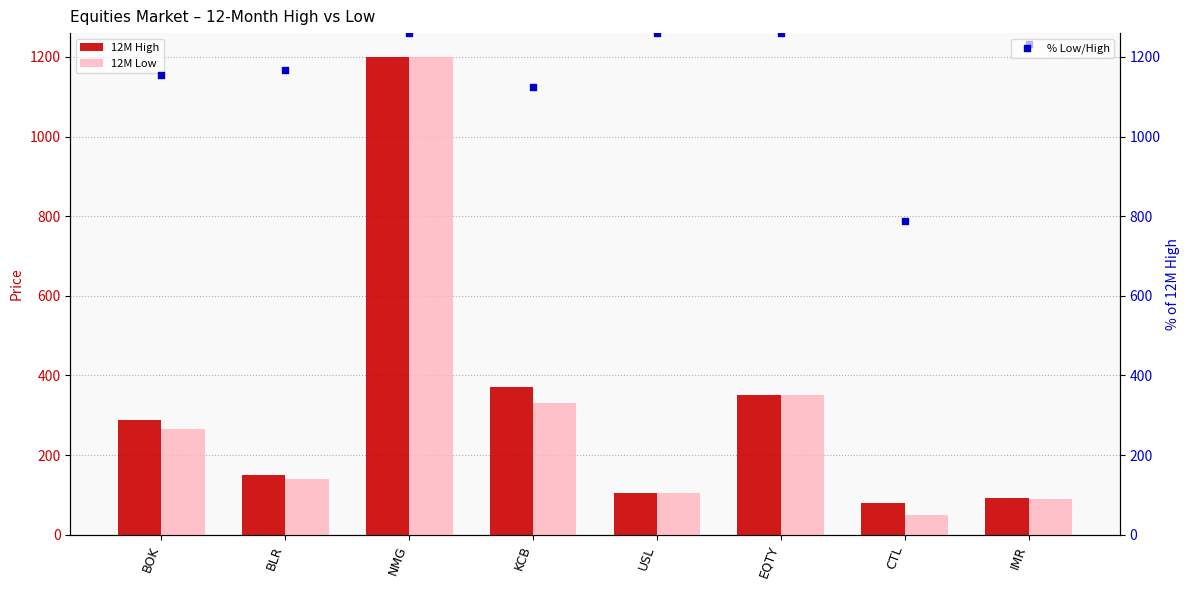

Which series has the largest total across all categories?

% Low/High